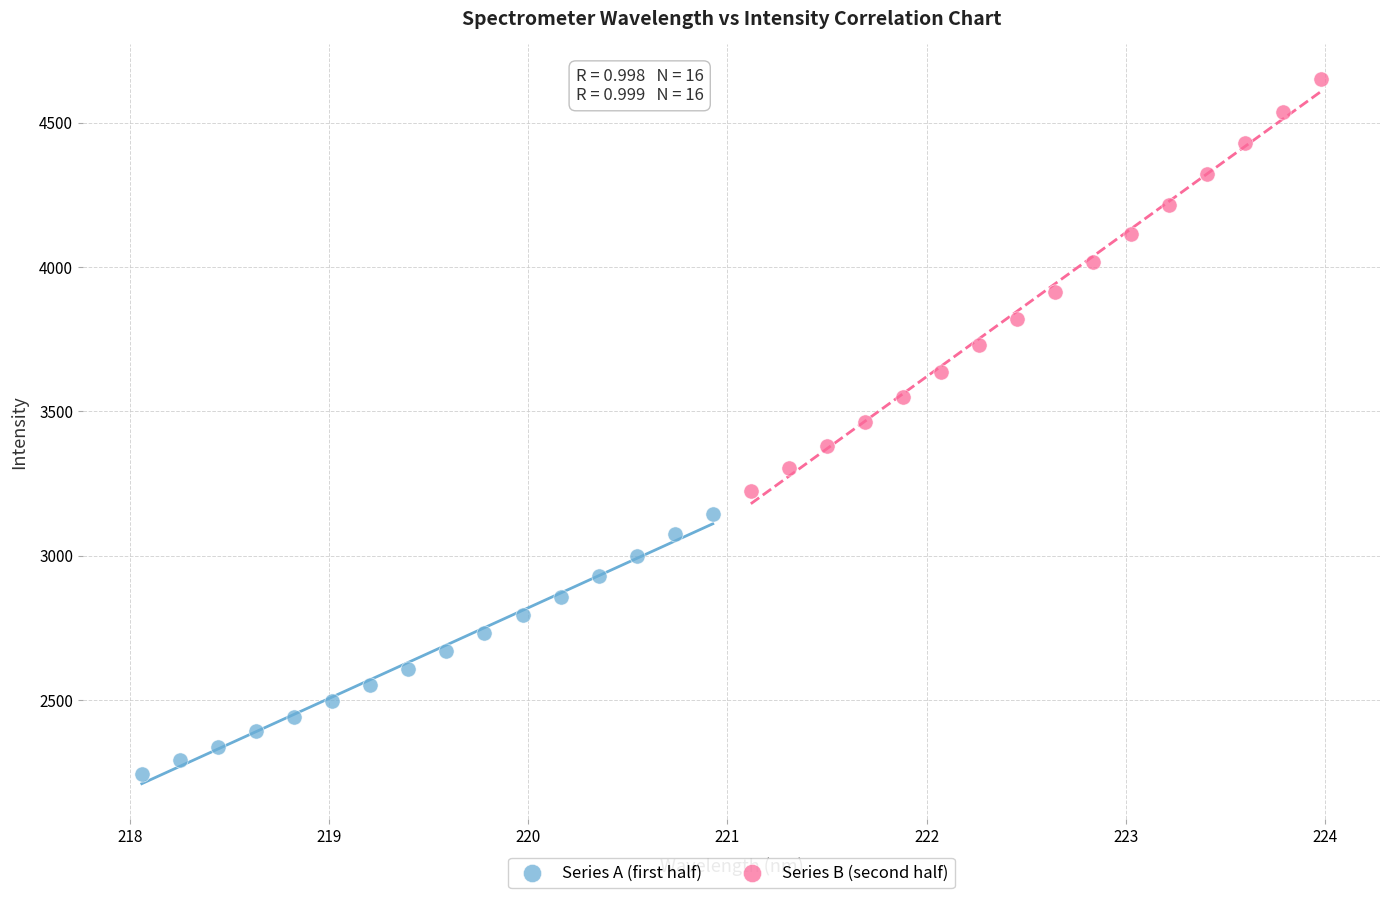

Which series has the largest Y range (max minus min)?

Series B (second half)